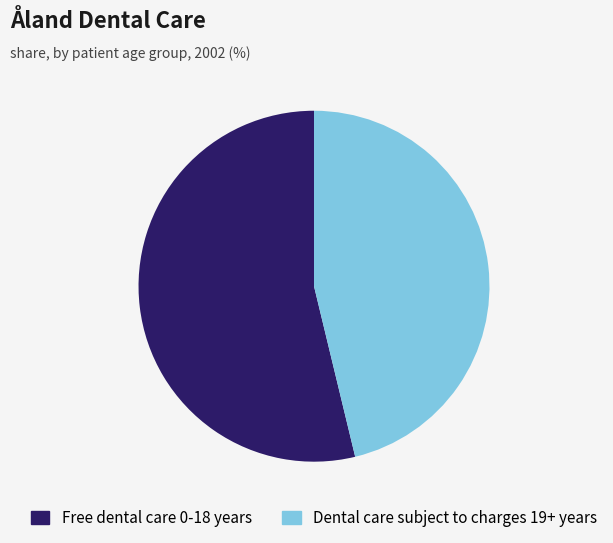

Between Free dental care 0-18 years and Dental care subject to charges 19+ years, which is larger?

Free dental care 0-18 years